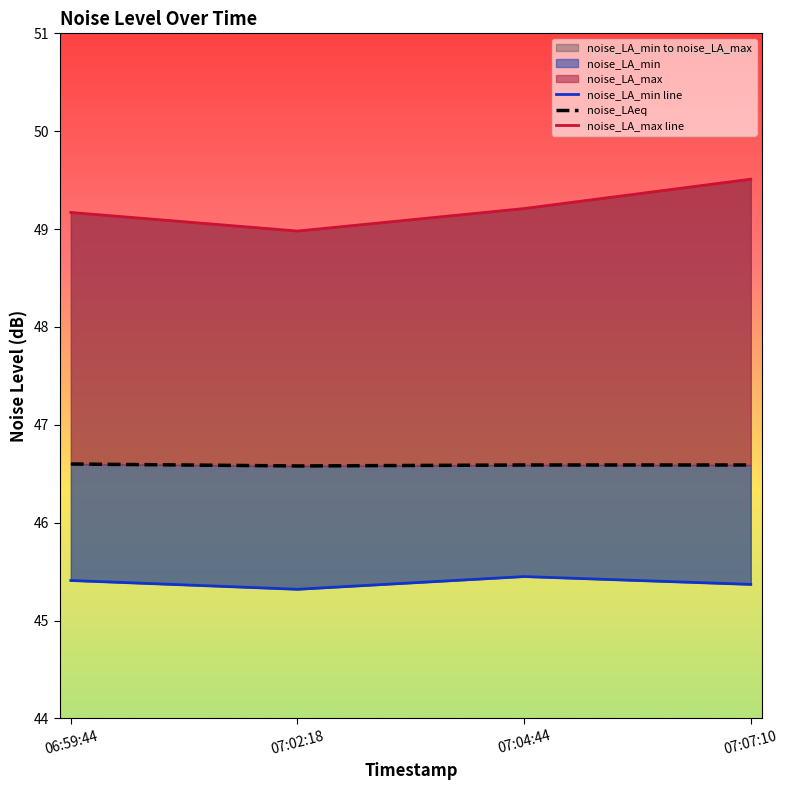

Does the chart have visible grid lines?

No